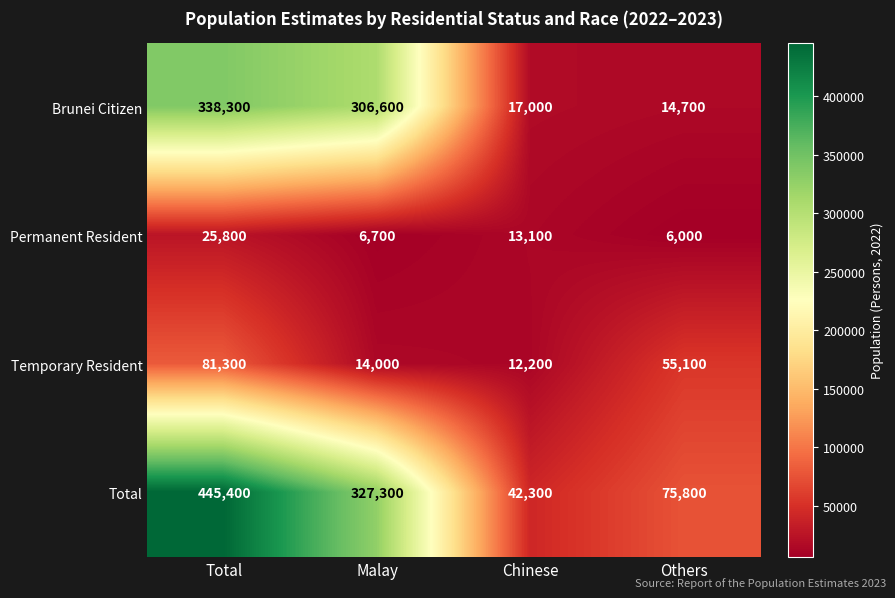

Reading left to right, what are all the values shown in this chart?

Brunei Citizen: 338300	306600	17000	14700
Permanent Resident: 25800	6700	13100	6000
Temporary Resident: 81300	14000	12200	55100
Total: 445400	327300	42300	75800